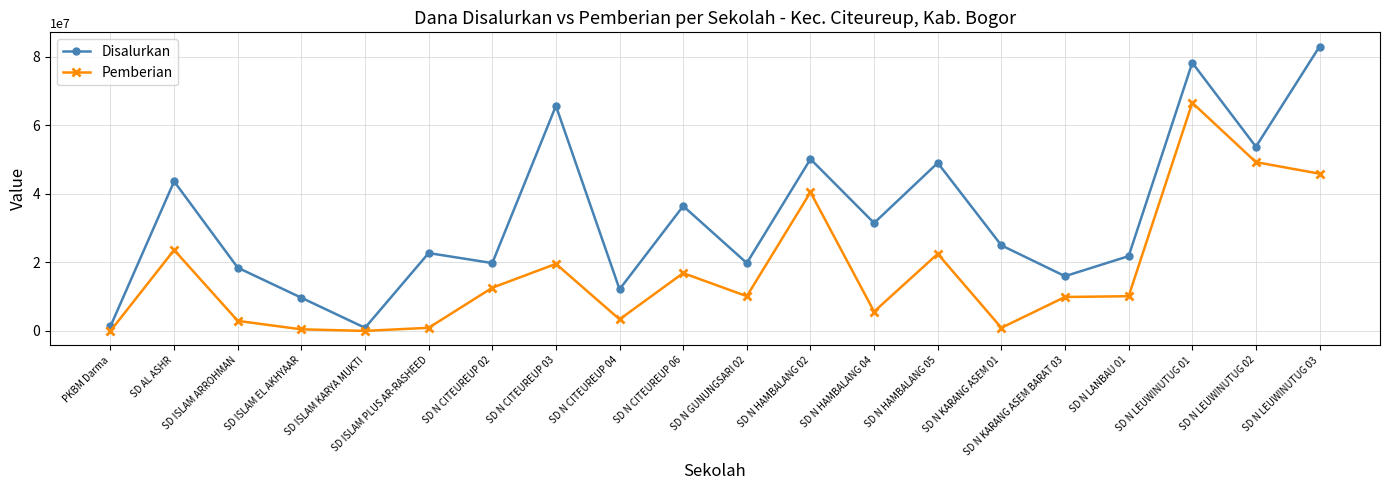

At which label does Pemberian reach its peak?

SD N LEUWINUTUG 01